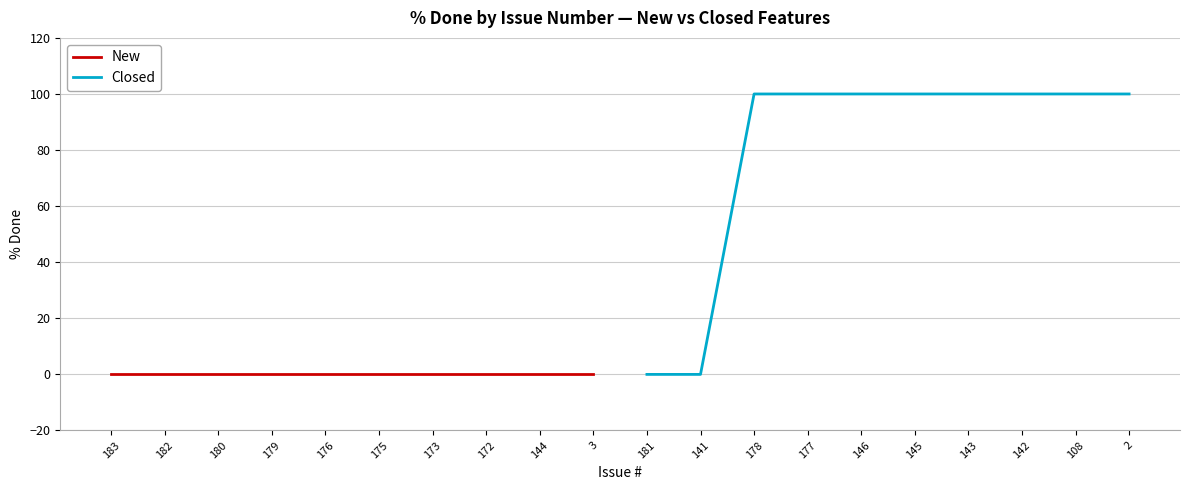

True or false: New and Closed cross at least once.

False